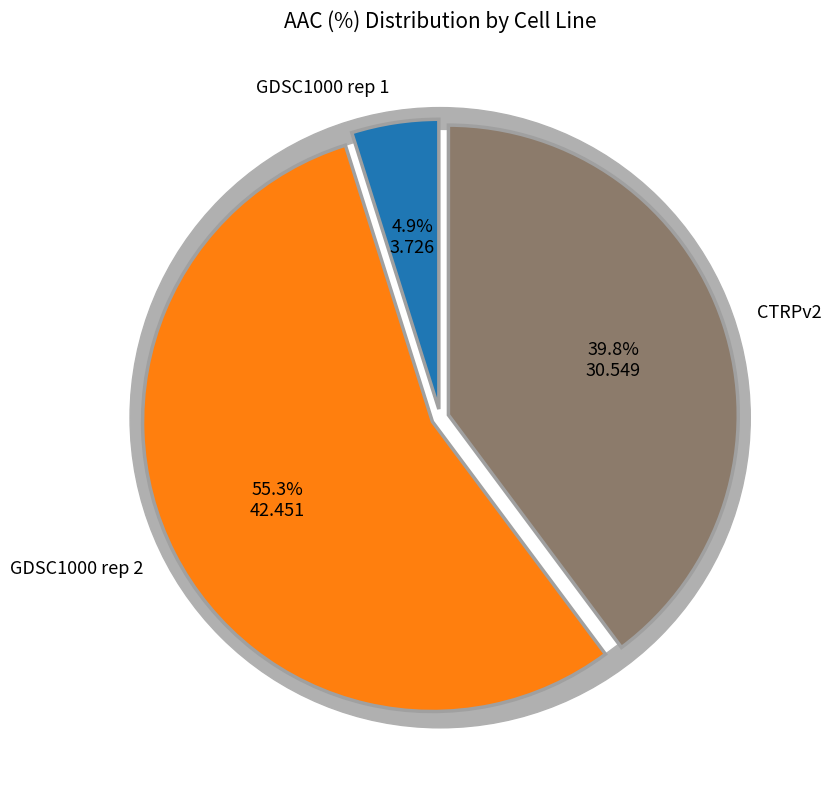

How many slices are in this pie chart?

3